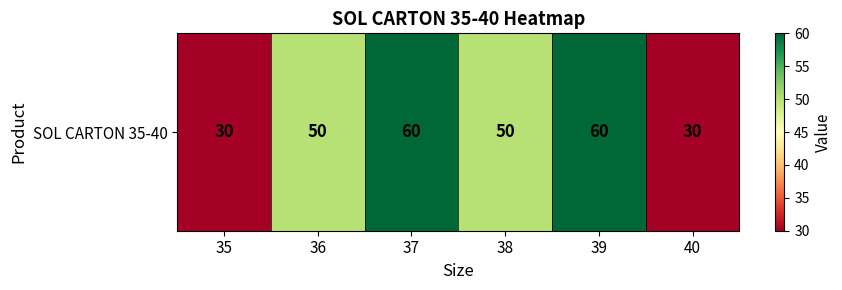

Rank the categories by value from highest to lowest.

37, 39, 36, 38, 35, 40